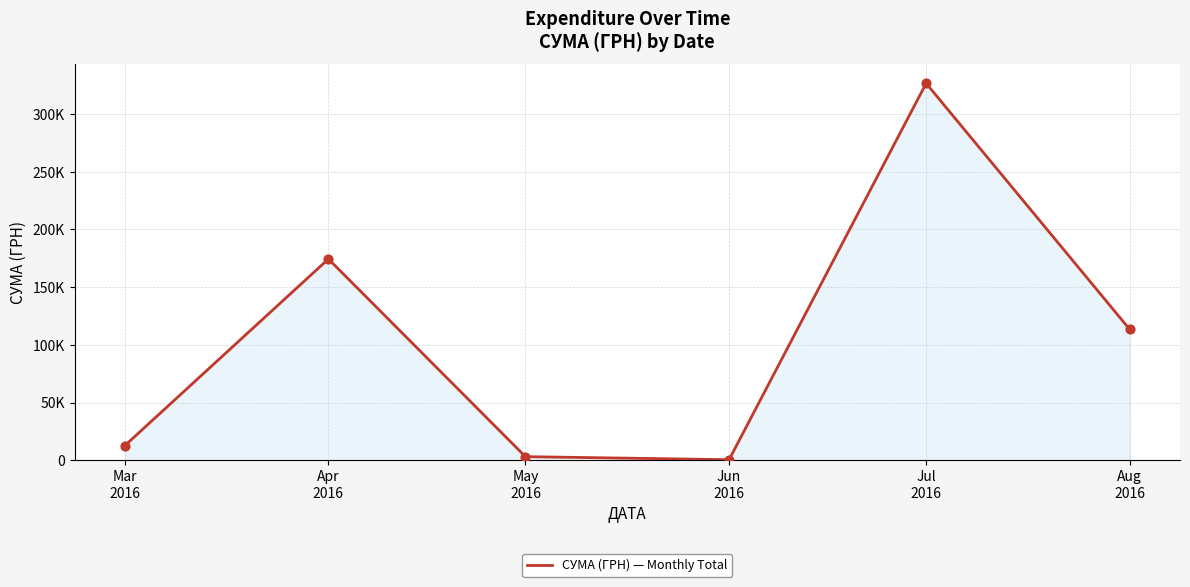

Is this an area chart (filled region under the line)?

Yes